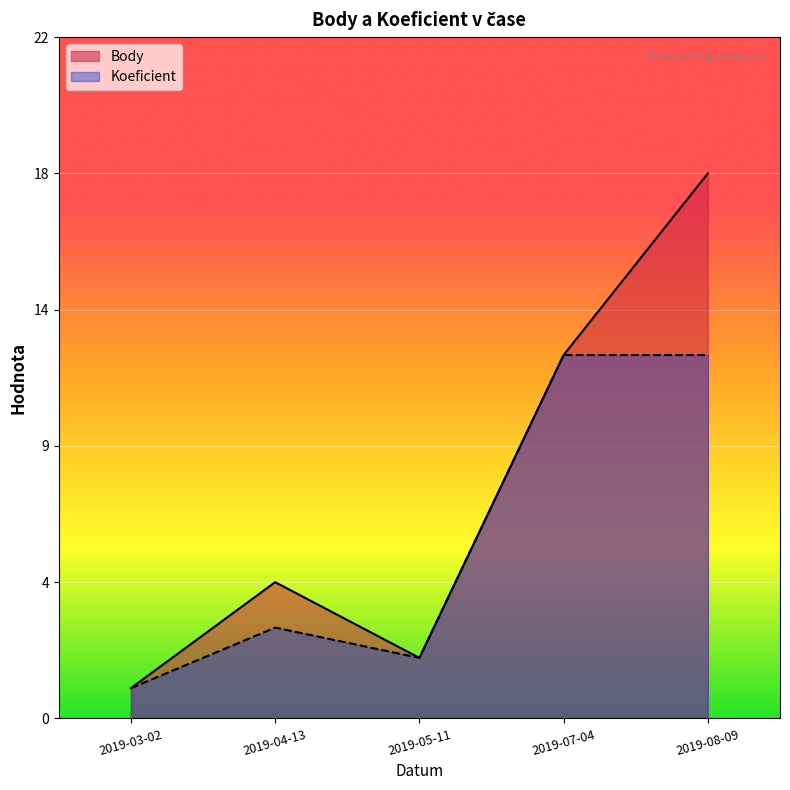

What is the average value of the Body series?

7.5